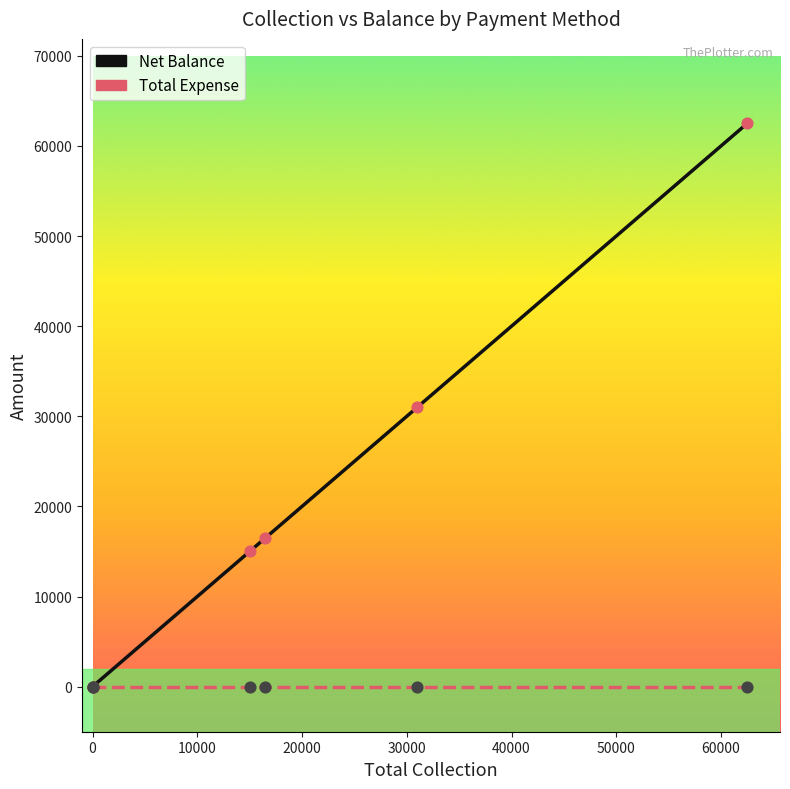

Which series has the widest spread of Y values?

Net Balance